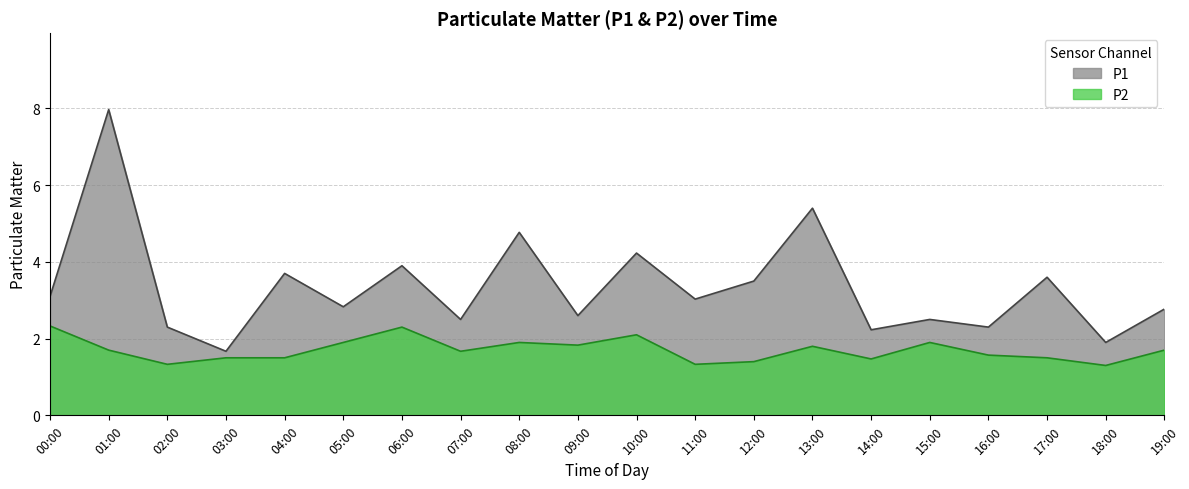

What is the greatest value displayed?

8.0